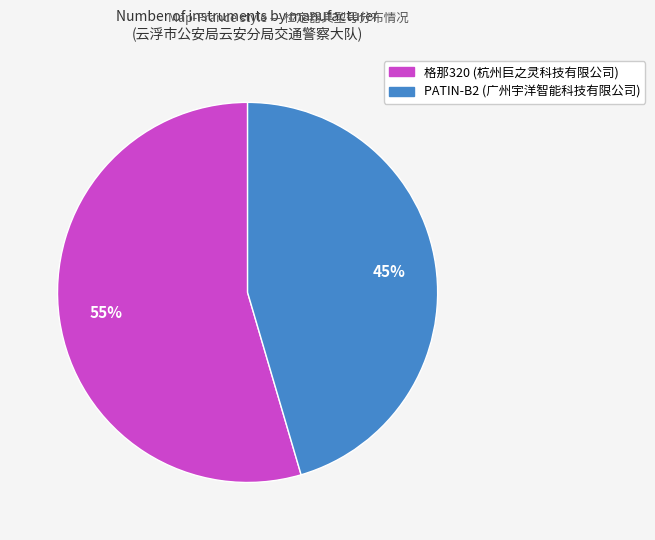

How many slices are in this pie chart?

2